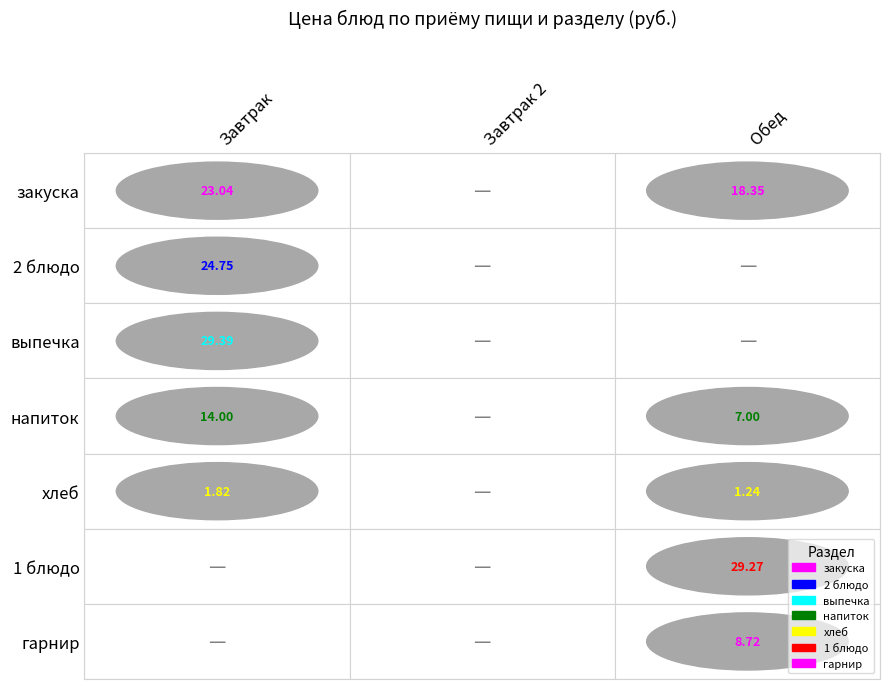

List the labels in order of выпечка value, smallest first.

1, 2, 0